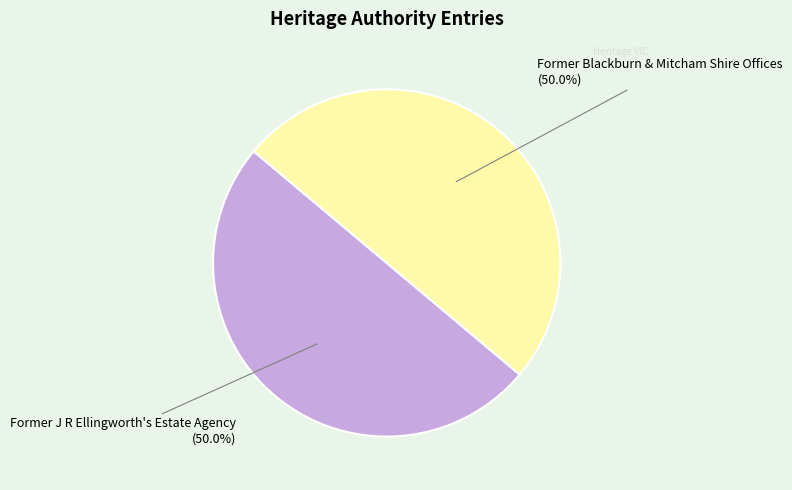

The Former Blackburn & Mitcham Shire Offices slice represents 50% of the pie. True or false?

True